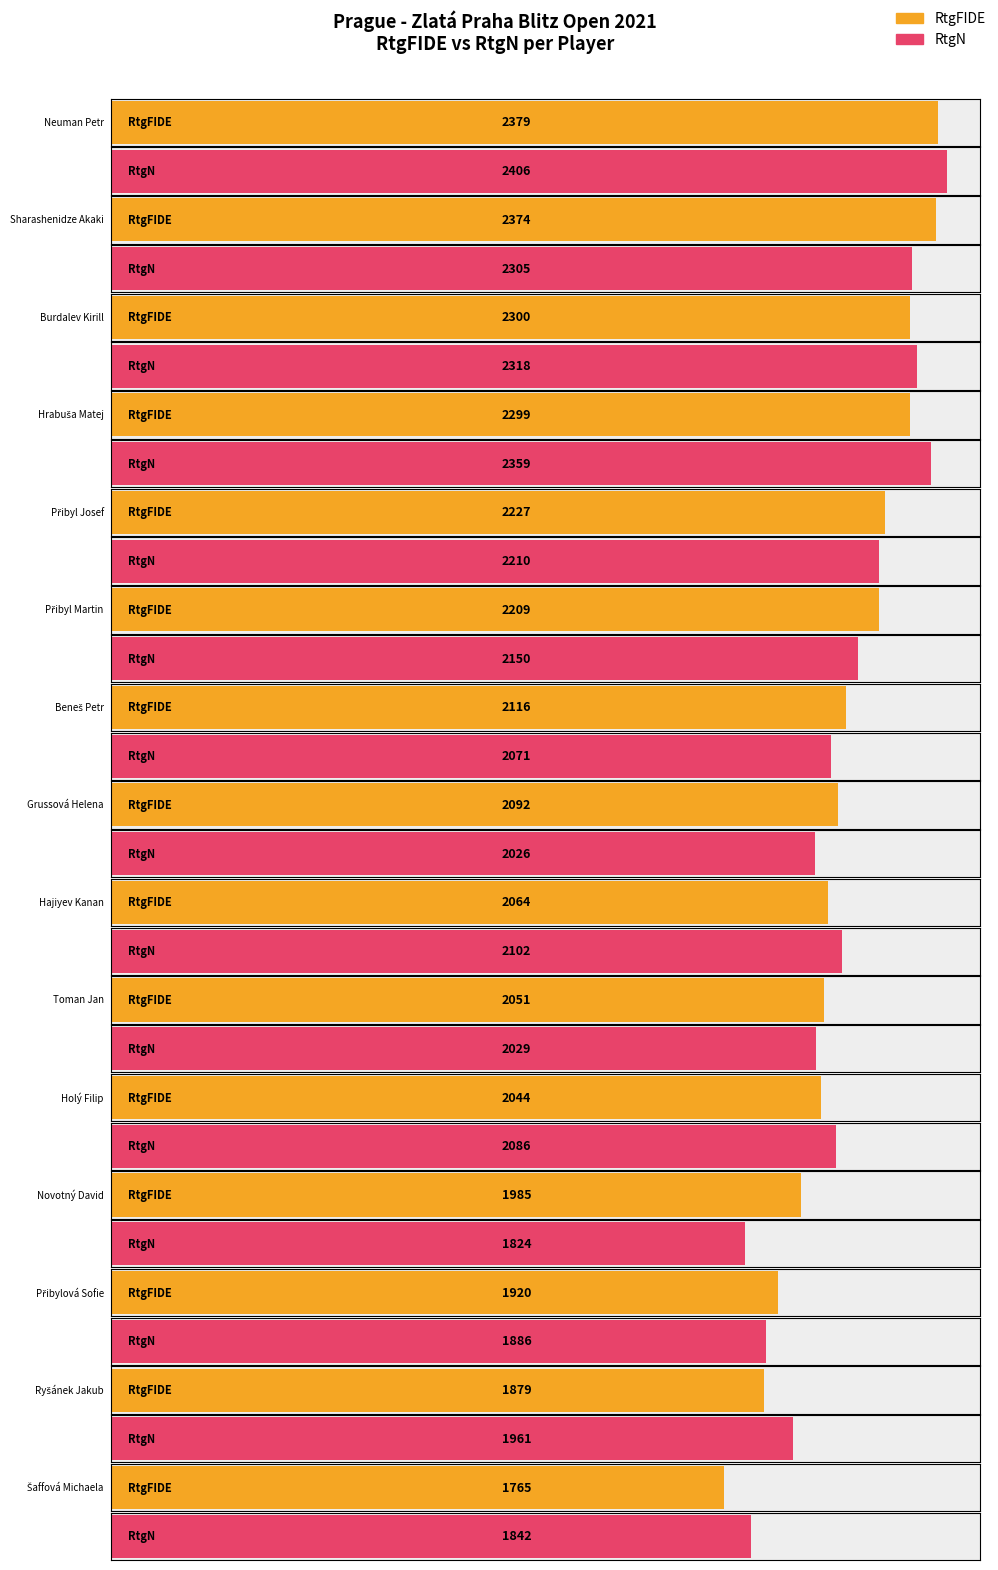

What is the highest value of the RtgFIDE series?

2379